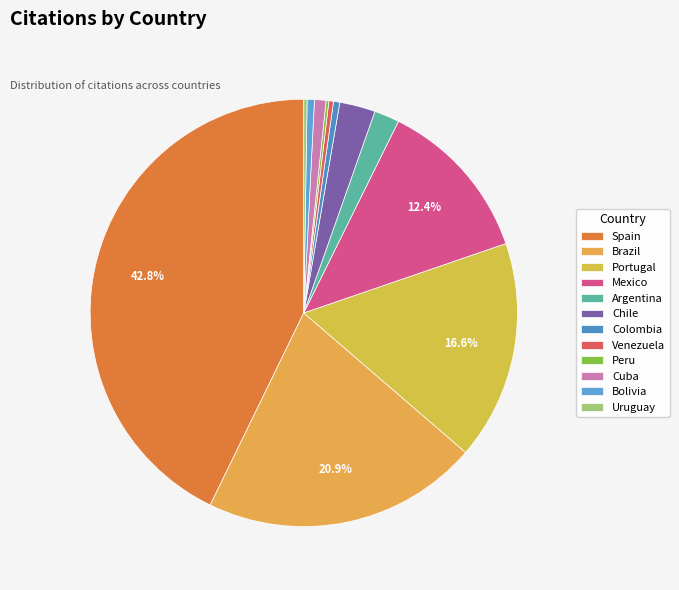

To the nearest percent, what is the combined percentage of Chile and Uruguay?

3%